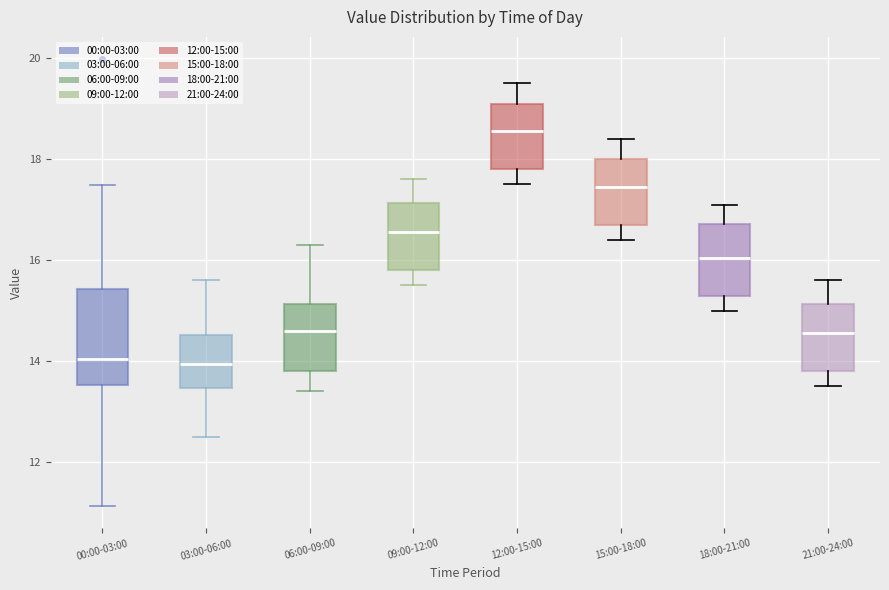

Reading left to right, transcribe this box plot: for each box, give where its median line is, the range the box spans, and where its two whiskers end, as read against the y-axis. The values are not printed on the chart, so give them approximately, as read against the axis.

00:00-03:00: median 14.0, box 13.6 to 15.4, whiskers 11.2 to 17.4
03:00-06:00: median 14.0, box 13.4 to 14.6, whiskers 12.6 to 15.6
06:00-09:00: median 14.6, box 13.8 to 15.2, whiskers 13.4 to 16.4
09:00-12:00: median 16.6, box 15.8 to 17.2, whiskers 15.6 to 17.6
12:00-15:00: median 18.6, box 17.8 to 19.2, whiskers 17.6 to 19.6
15:00-18:00: median 17.4, box 16.8 to 18.0, whiskers 16.4 to 18.4
18:00-21:00: median 16.0, box 15.4 to 16.8, whiskers 15.0 to 17.2
21:00-24:00: median 14.6, box 13.8 to 15.2, whiskers 13.6 to 15.6